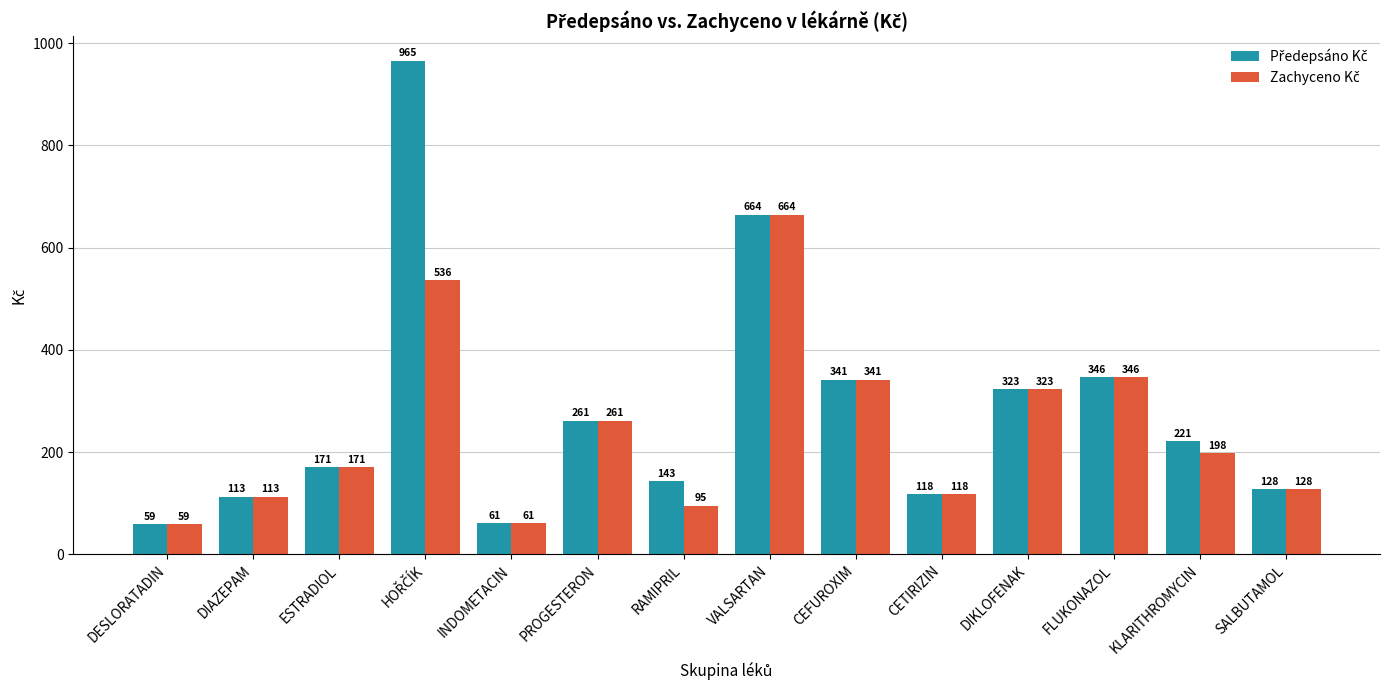

Which label corresponds to the smallest value in the chart?

DESLORATADIN